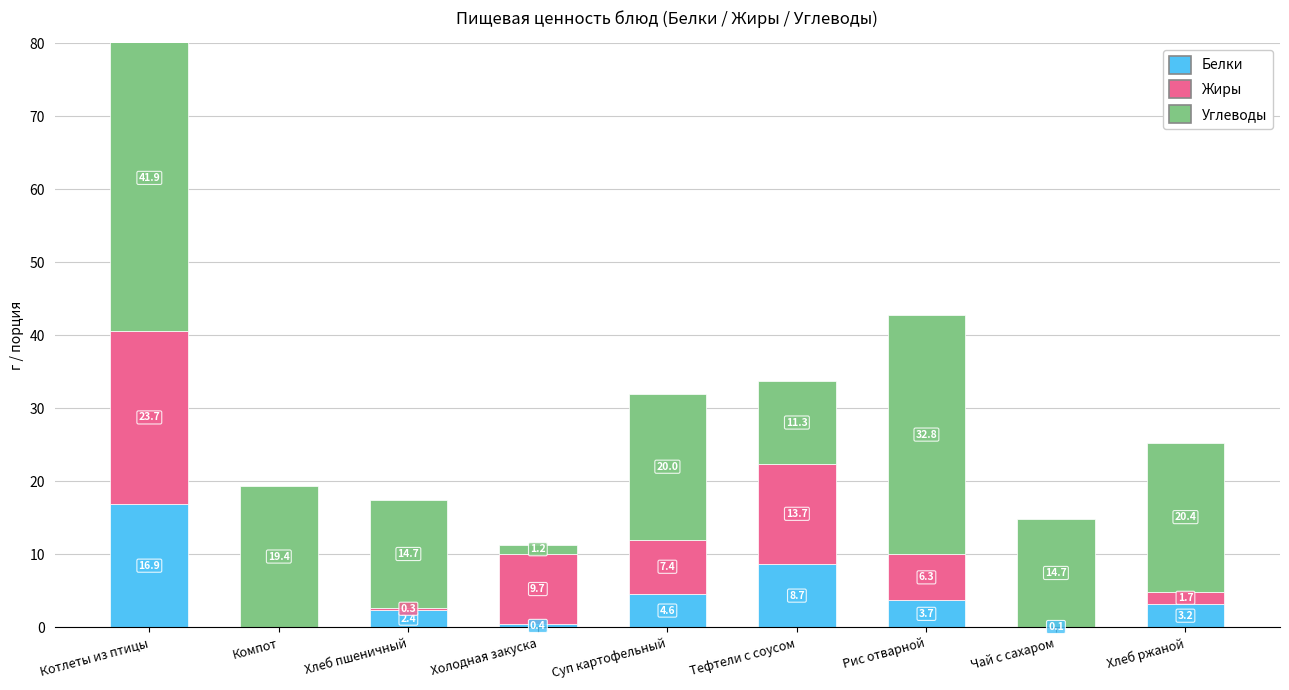

The value of Белки at Компот is 0.0. True or false?

True